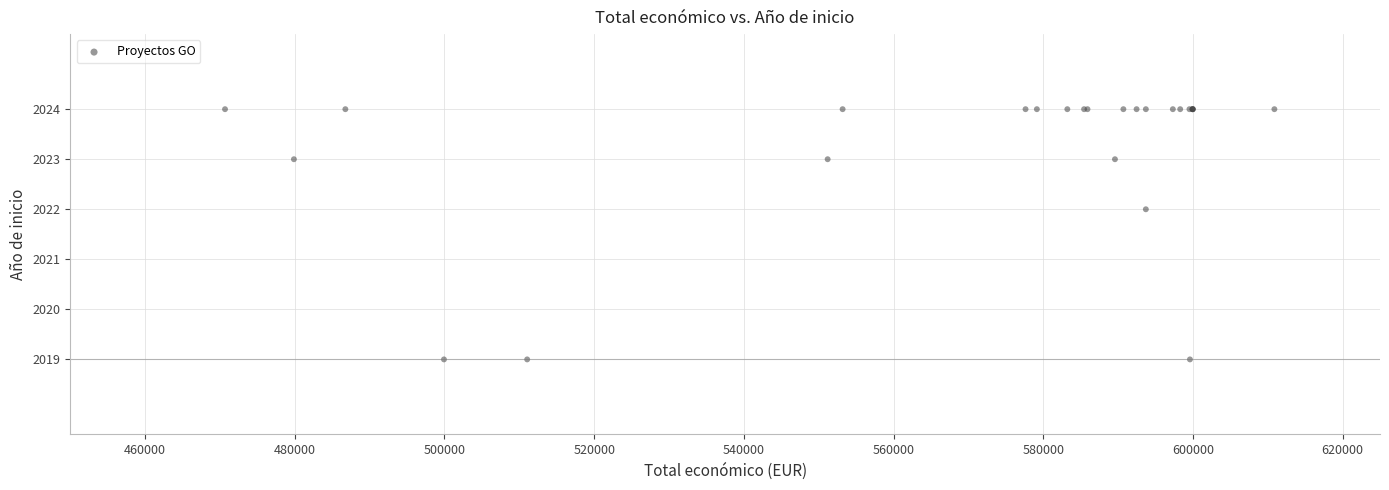

What Y value in the scatter plot is closest to 2021?

2022